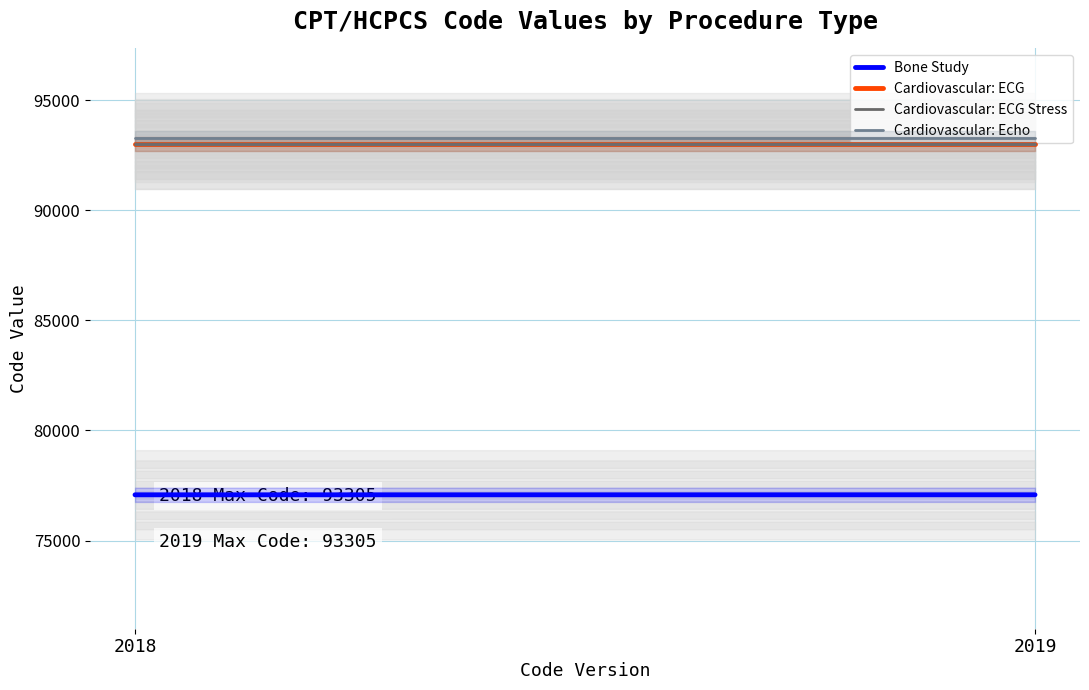

Reading right to left, what are all the values shown in this chart?

Bone Study: 2019=77078.5	2018=77077.1
Cardiovascular: ECG: 2019=93005.0	2018=93005.0
Cardiovascular: ECG Stress: 2019=93016.5	2018=93016.5
Cardiovascular: Echo: 2019=93305.0	2018=93305.0